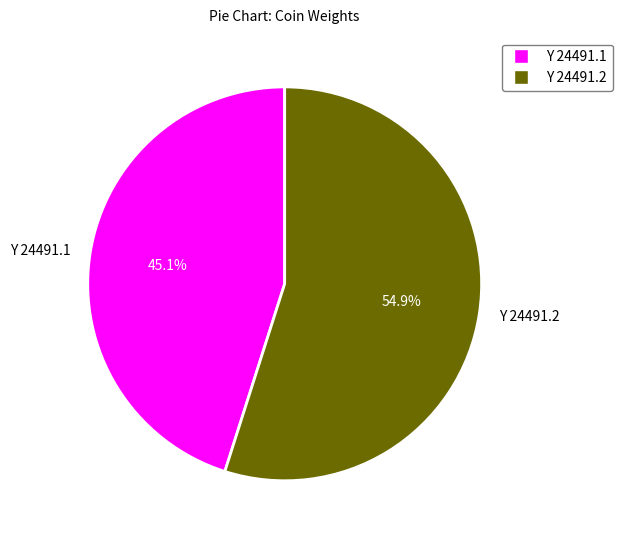

Is it true that Y 24491.1 is 45% of the pie?

True